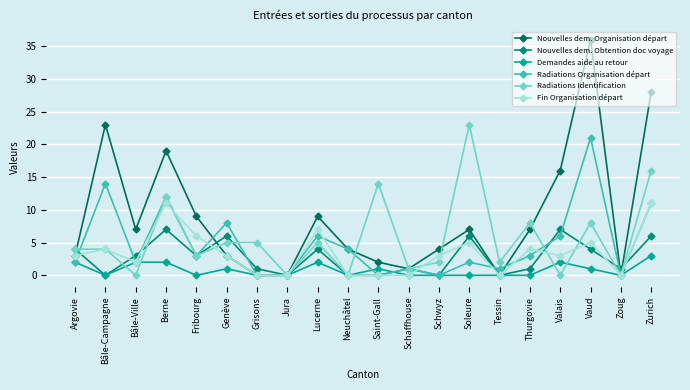

Which category has the highest value across all series?

Vaud